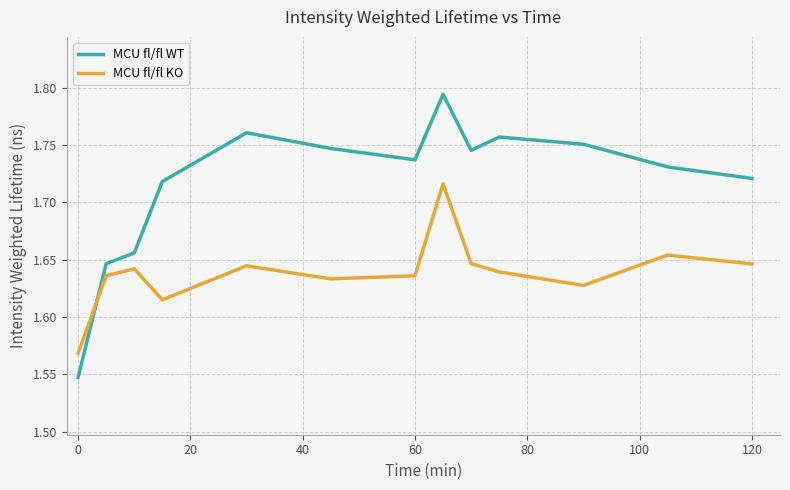

What is the difference between the maximum and minimum values in the MCU fl/fl KO series?

0.1